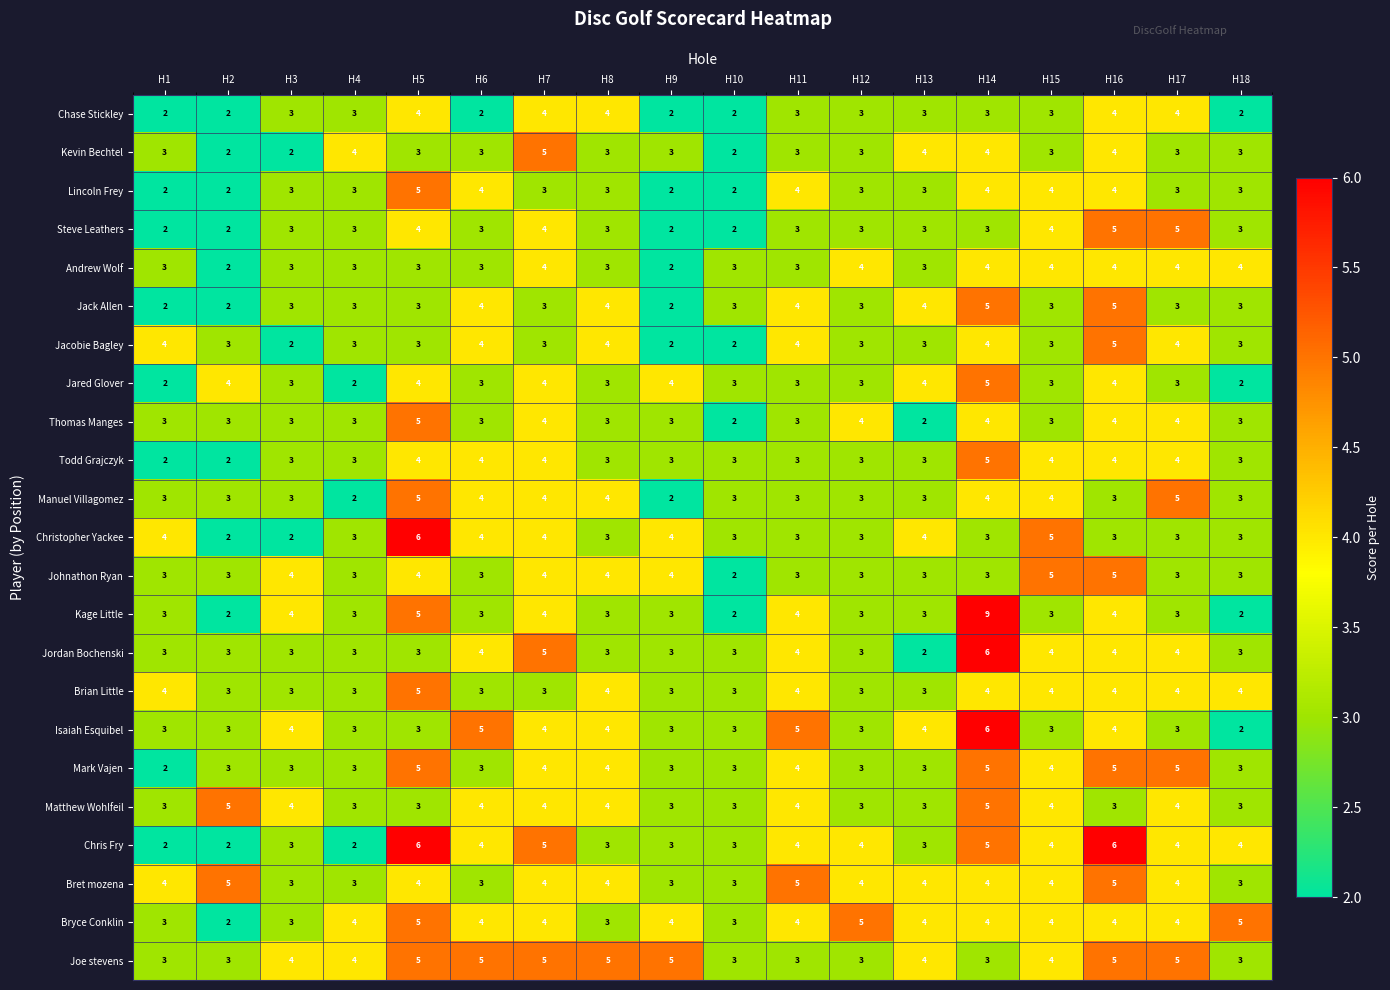

What is the difference between the highest and lowest values at H6?

3